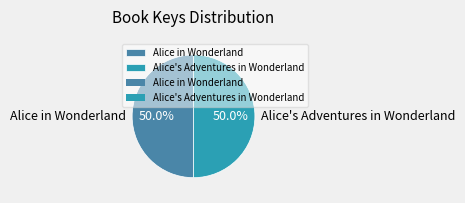

Is it true that Alice in Wonderland is 35% of the pie?

False